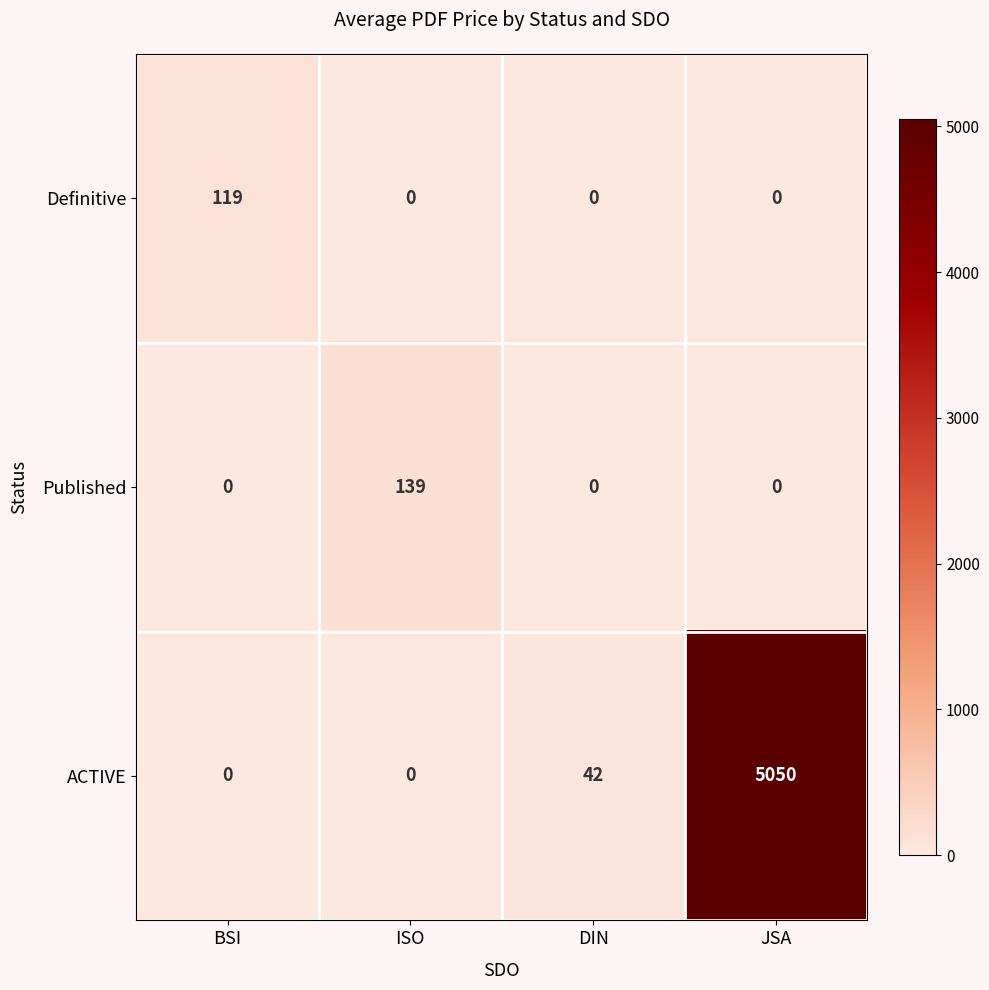

What is the difference between the maximum and minimum values in the ACTIVE series?

5050